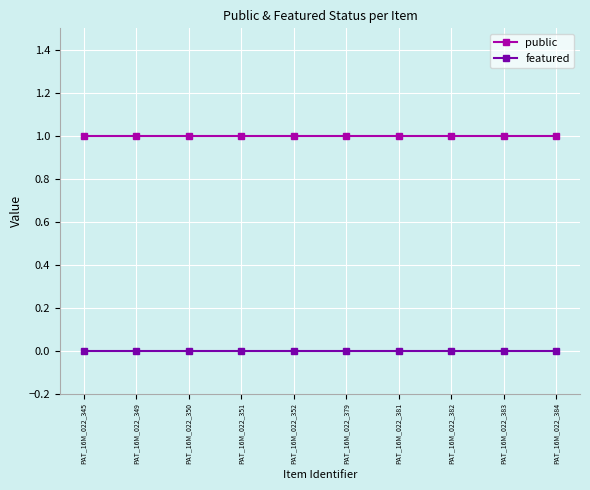

Reading left to right, what are all the values shown in this chart?

public: 1	1	1	1	1	1	1	1	1	1
featured: 0	0	0	0	0	0	0	0	0	0